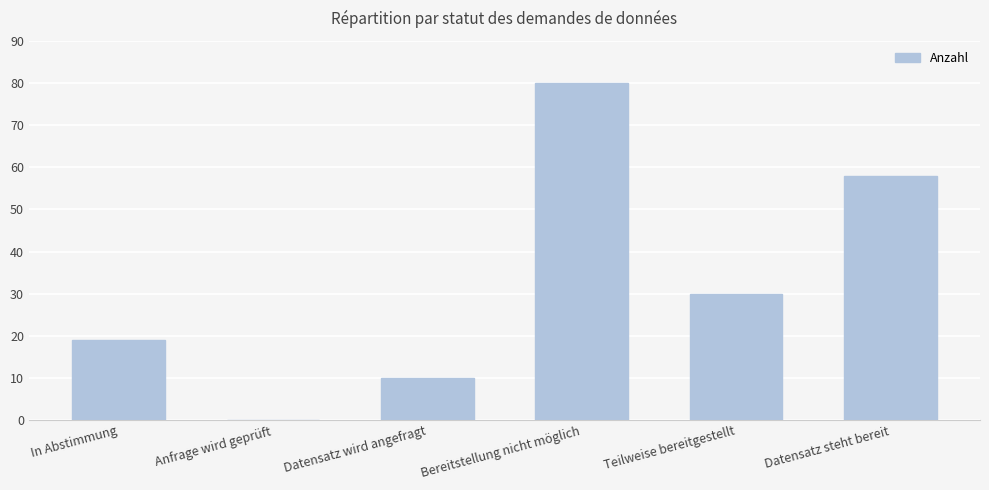

The value at Teilweise bereitgestellt is 30. True or false?

True